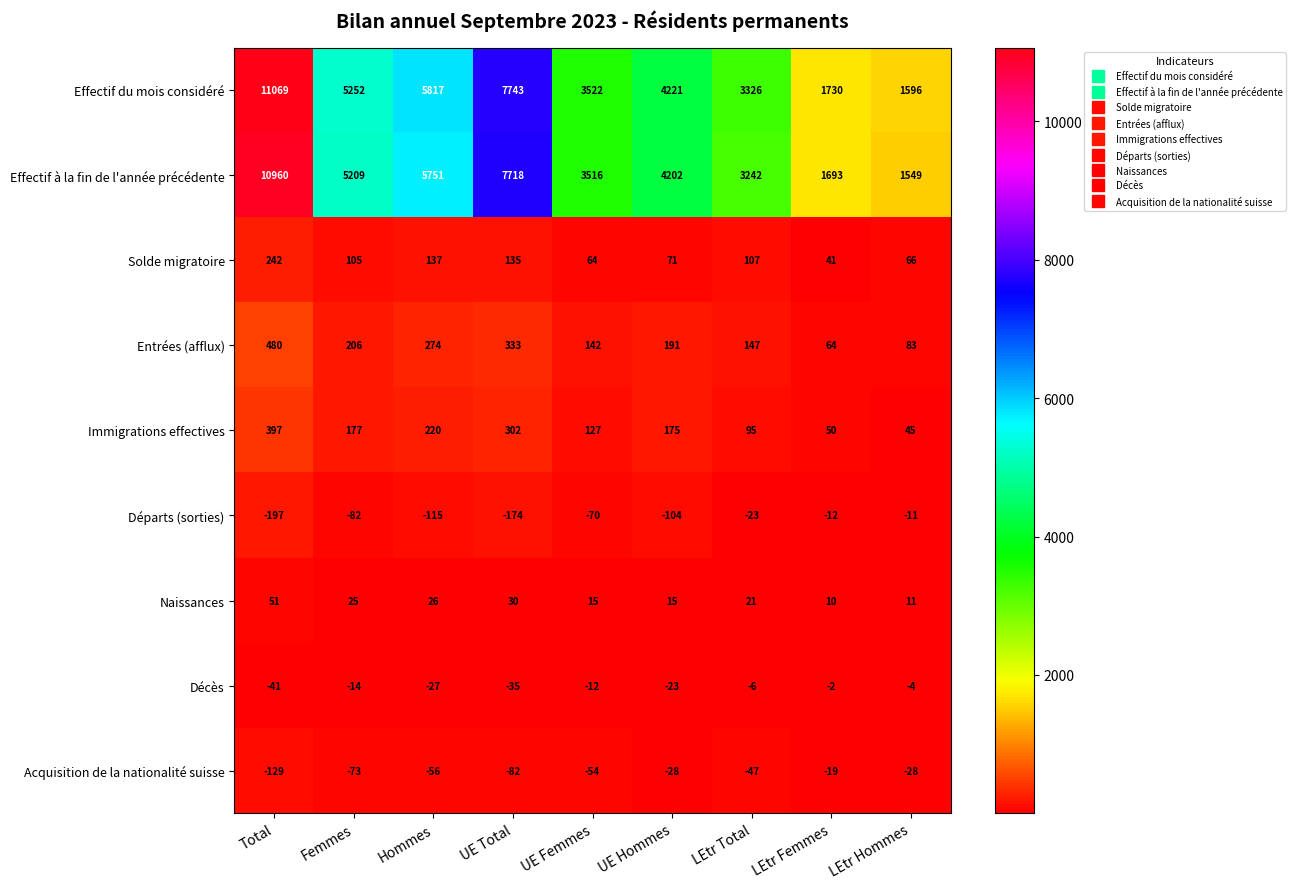

At which label does Décès first exceed -14?

UE Femmes